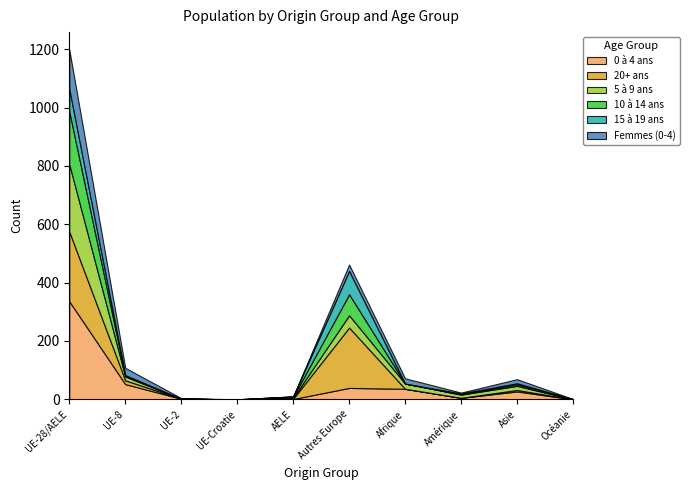

Reading right to left, extract all data points from this chart.

0 à 4 ans: Océanie=0	Asie=27	Amérique=5	Afrique=36	Autres Europe=39	AELE=1	UE-Croatie=0	UE-2=2	UE-8=52	UE-28/AELE=336
20+ ans: Océanie=0	Asie=5	Amérique=0	Afrique=0	Autres Europe=207	AELE=1	UE-Croatie=0	UE-2=0	UE-8=13	UE-28/AELE=239
5 à 9 ans: Océanie=0	Asie=14	Amérique=11	Afrique=18	Autres Europe=42	AELE=3	UE-Croatie=0	UE-2=0	UE-8=13	UE-28/AELE=231
10 à 14 ans: Océanie=1	Asie=5	Amérique=2	Afrique=0	Autres Europe=72	AELE=3	UE-Croatie=0	UE-2=0	UE-8=3	UE-28/AELE=181
15 à 19 ans: Océanie=0	Asie=4	Amérique=2	Afrique=0	Autres Europe=80	AELE=2	UE-Croatie=0	UE-2=0	UE-8=2	UE-28/AELE=77
Femmes (0-4): Océanie=0	Asie=14	Amérique=3	Afrique=18	Autres Europe=22	AELE=0	UE-Croatie=0	UE-2=2	UE-8=25	UE-28/AELE=135